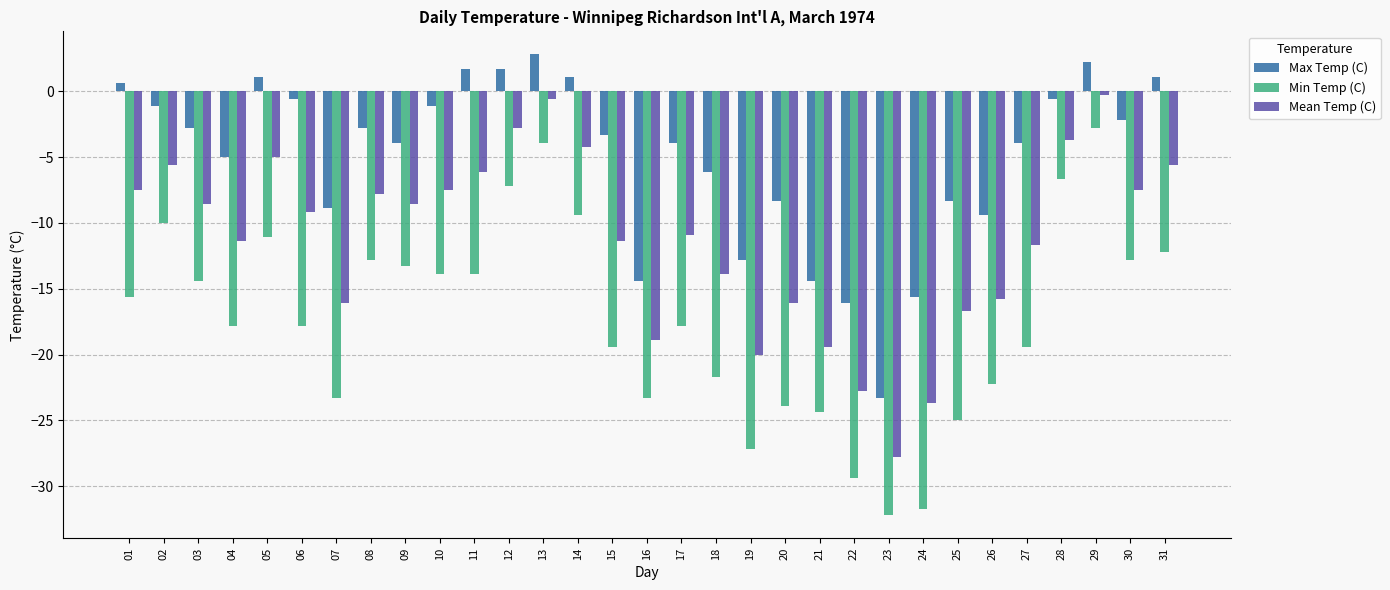

Rank the series at 23 from lowest to highest value.

Min Temp (C), Mean Temp (C), Max Temp (C)